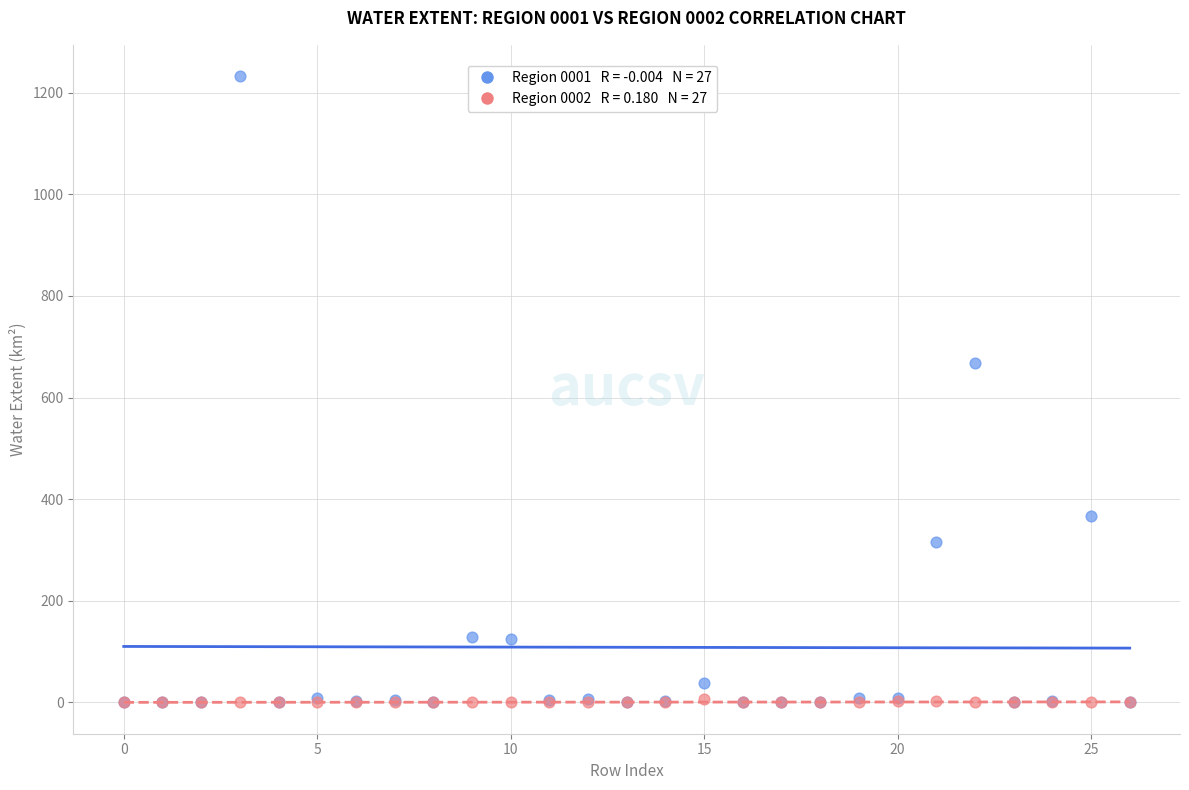

Across all series, what Y value is closest to 616?

667.8